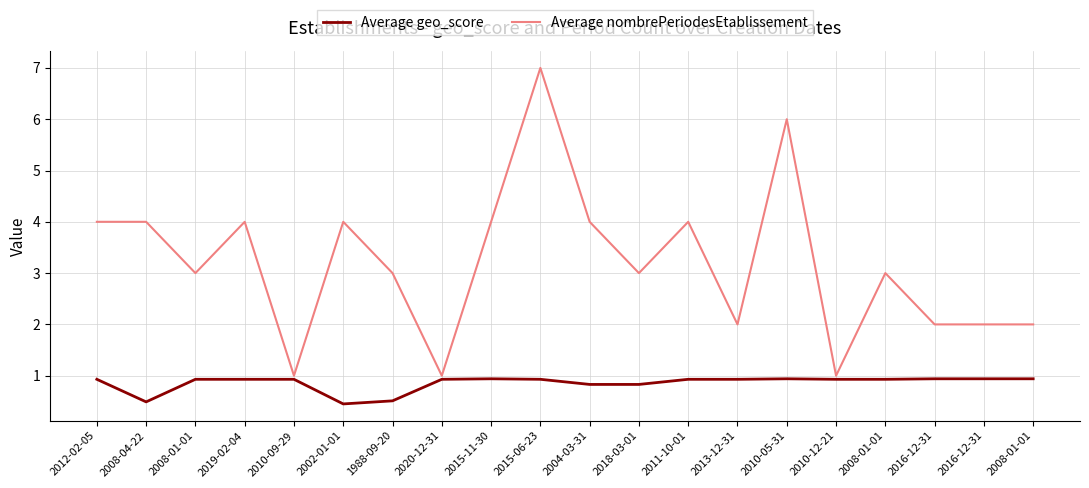

Reading left to right, what are all the values shown in this chart?

Average geo_score: 2012-02-05=0.9	2008-04-22=0.5	2008-01-01=0.9	2019-02-04=0.9	2010-09-29=0.9	2002-01-01=0.5	1988-09-20=0.5	2020-12-31=0.9	2015-11-30=0.9	2015-06-23=0.9	2004-03-31=0.8	2018-03-01=0.8	2011-10-01=0.9	2013-12-31=0.9	2010-05-31=0.9	2010-12-21=0.9	2008-01-01=0.9	2016-12-31=0.9	2016-12-31=0.9	2008-01-01=0.9
Average nombrePeriodesEtablissement: 2012-02-05=4.0	2008-04-22=4.0	2008-01-01=3.0	2019-02-04=4.0	2010-09-29=1.0	2002-01-01=4.0	1988-09-20=3.0	2020-12-31=1.0	2015-11-30=4.0	2015-06-23=7.0	2004-03-31=4.0	2018-03-01=3.0	2011-10-01=4.0	2013-12-31=2.0	2010-05-31=6.0	2010-12-21=1.0	2008-01-01=3.0	2016-12-31=2.0	2016-12-31=2.0	2008-01-01=2.0